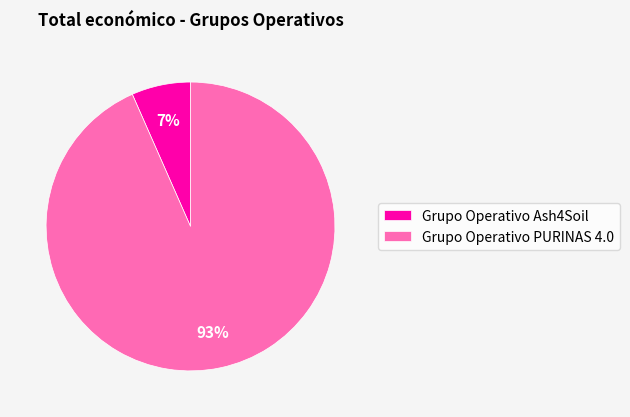

The Grupo Operativo PURINAS 4.0 slice represents 99% of the pie. True or false?

False